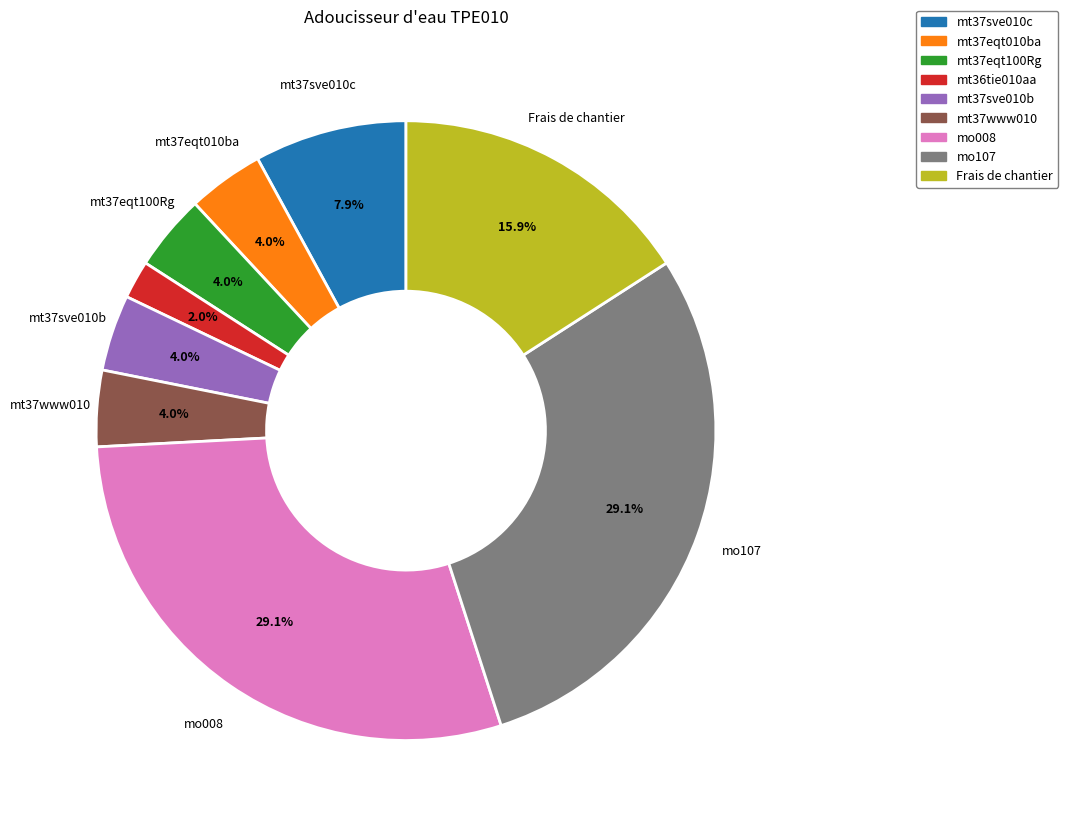

The mt37eqt100Rg slice represents 4% of the pie. True or false?

True